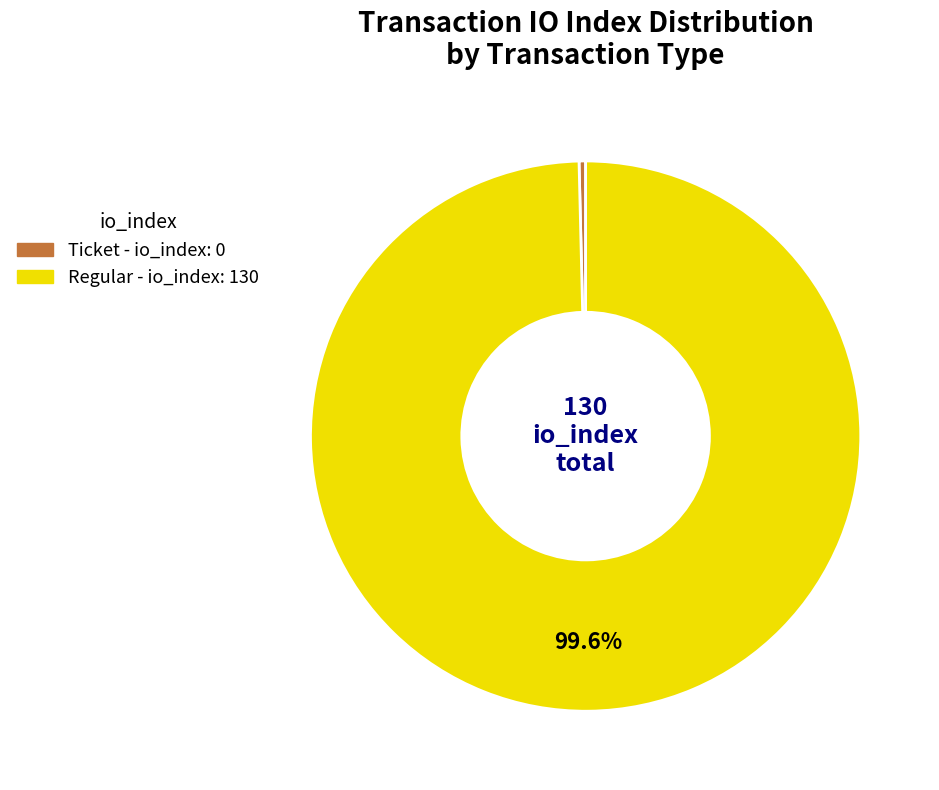

Does any single category account for the majority?

Yes